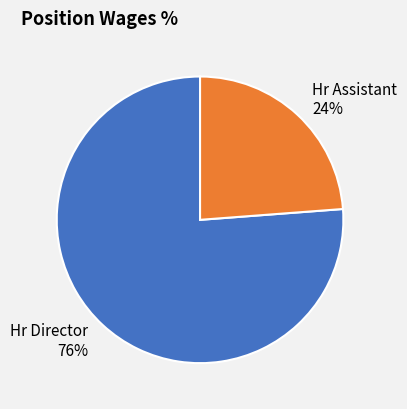

Combined, do Hr Assistant and Hr Director account for over 50%?

Yes